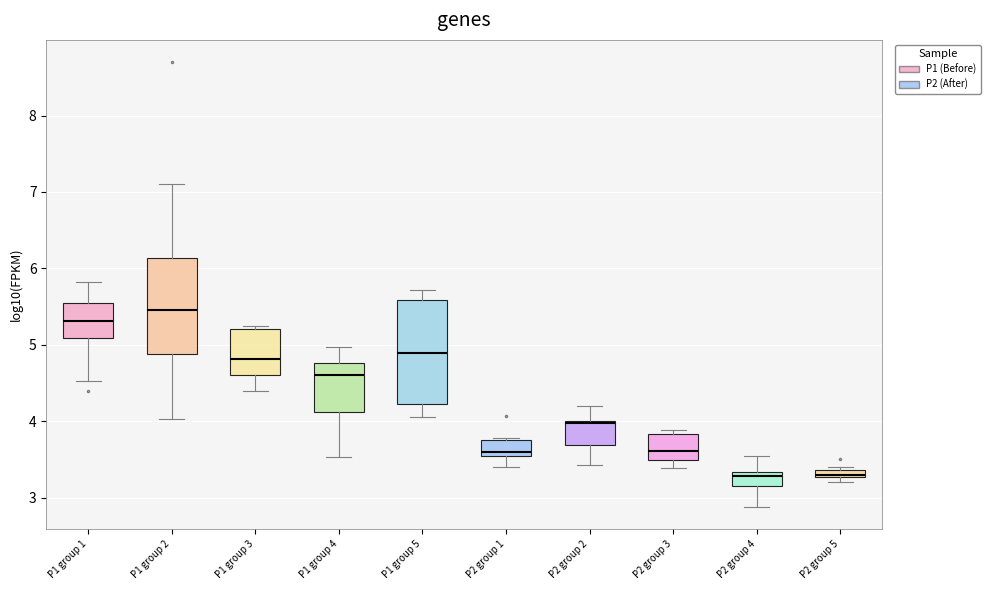

Which box is the tallest, from its lower edge to its upper edge?

P1 group 5